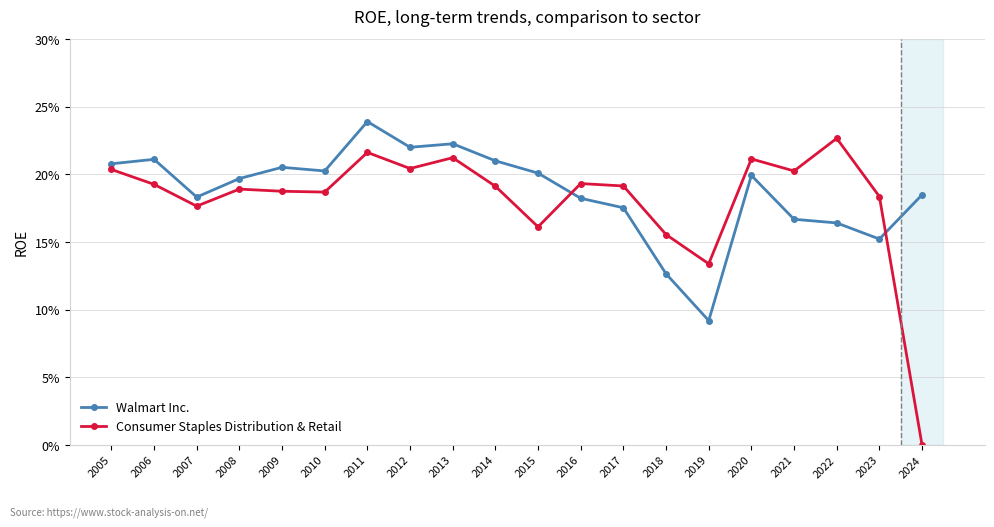

Does the chart have visible grid lines?

Yes